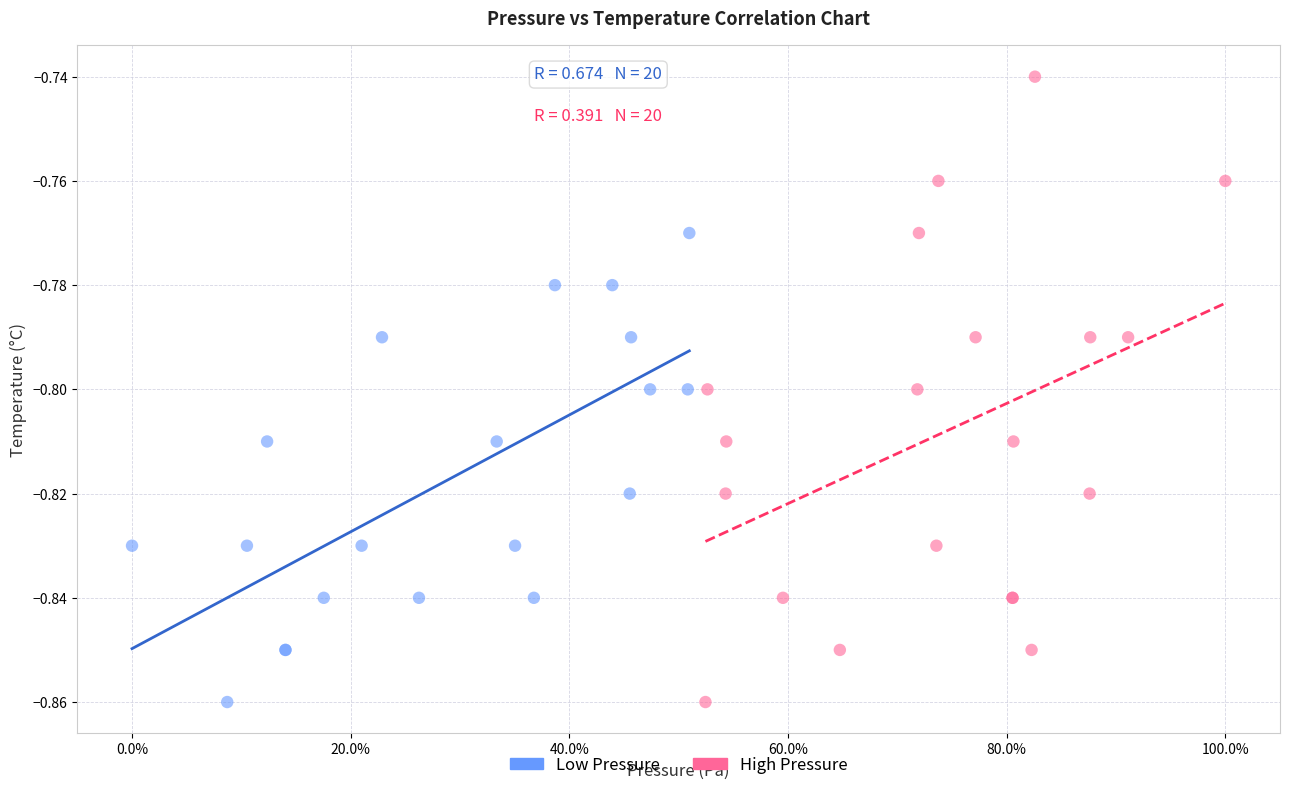

Which series has the widest spread of Y values?

High Pressure